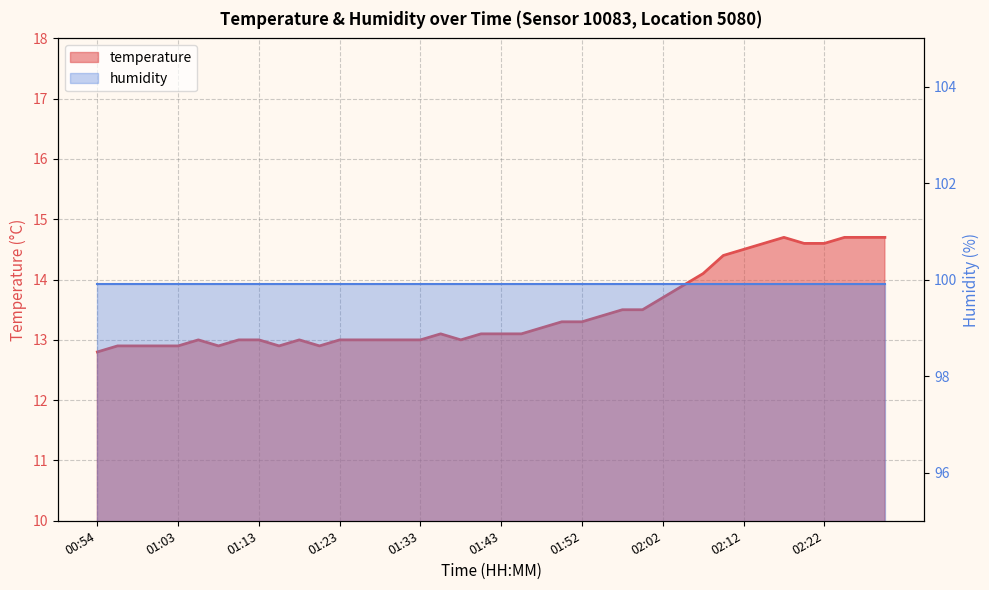

What is the maximum value shown in the chart?

14.7